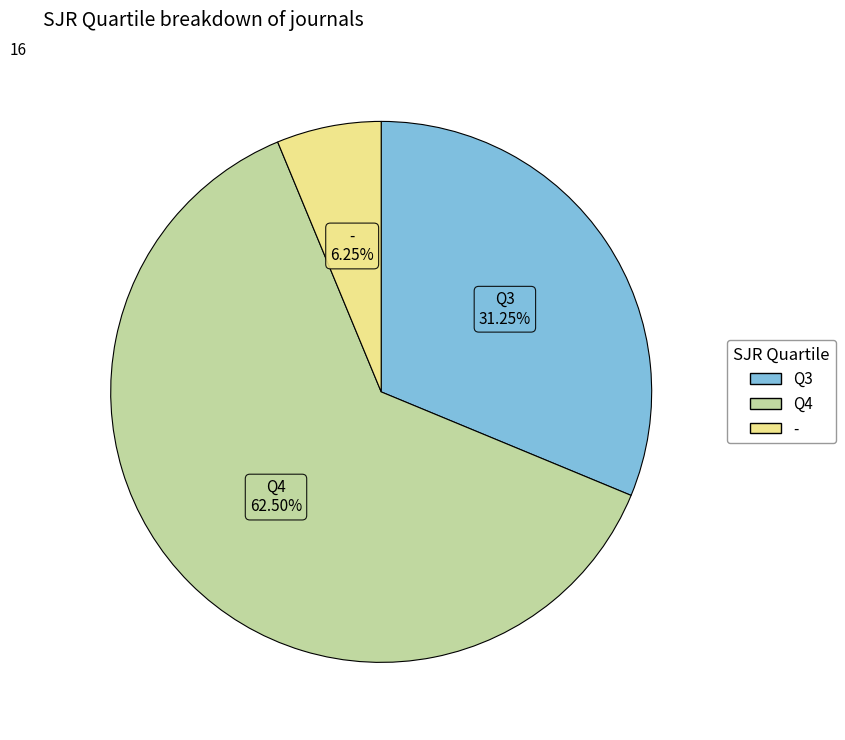

Does any single category account for the majority?

Yes